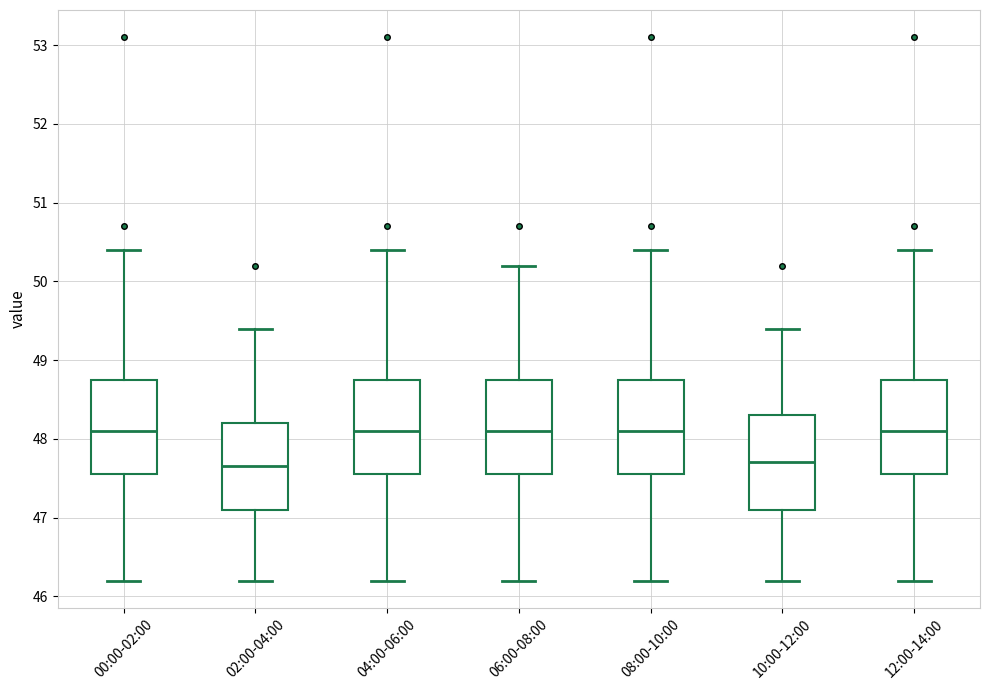

Reading left to right, transcribe this box plot: for each box, give where its median line is, the range the box spans, and where its two whiskers end, as read against the y-axis. The values are not printed on the chart, so give them approximately, as read against the axis.

00:00-02:00: median 48.1, box 47.6 to 48.8, whiskers 46.2 to 50.4
02:00-04:00: median 47.7, box 47.1 to 48.2, whiskers 46.2 to 49.4
04:00-06:00: median 48.1, box 47.6 to 48.8, whiskers 46.2 to 50.4
06:00-08:00: median 48.1, box 47.6 to 48.8, whiskers 46.2 to 50.2
08:00-10:00: median 48.1, box 47.6 to 48.8, whiskers 46.2 to 50.4
10:00-12:00: median 47.7, box 47.1 to 48.3, whiskers 46.2 to 49.4
12:00-14:00: median 48.1, box 47.6 to 48.8, whiskers 46.2 to 50.4